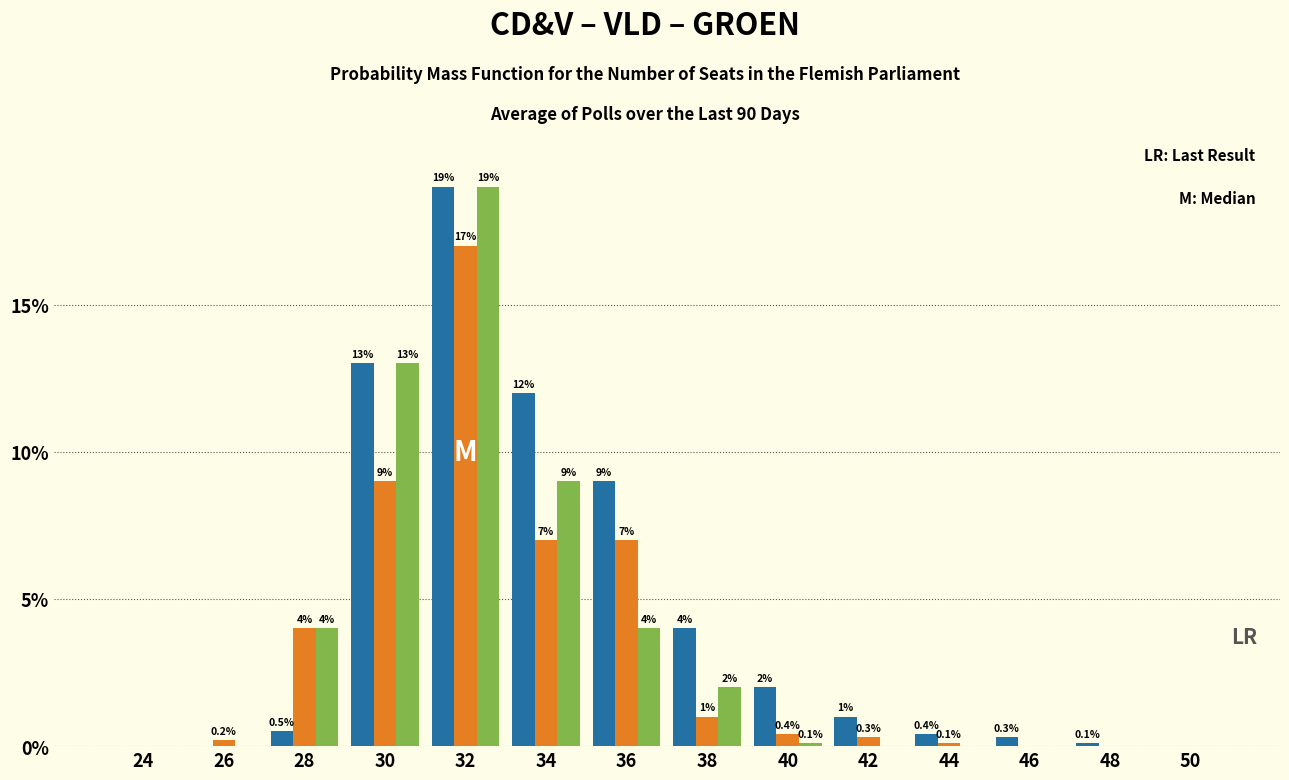

Reading right to left, list all the values displayed in this chart.

CD&V: 50=0.0	48=0.1	46=0.3	44=0.4	42=1.0	40=2.0	38=4.0	36=9.0	34=12.0	32=19.0	30=13.0	28=0.5	26=0.0	24=0.0
VLD: 50=0.0	48=0.0	46=0.0	44=0.1	42=0.3	40=0.4	38=1.0	36=7.0	34=7.0	32=17.0	30=9.0	28=4.0	26=0.2	24=0.0
GROEN: 50=0.0	48=0.0	46=0.0	44=0.0	42=0.0	40=0.1	38=2.0	36=4.0	34=9.0	32=19.0	30=13.0	28=4.0	26=0.0	24=0.0